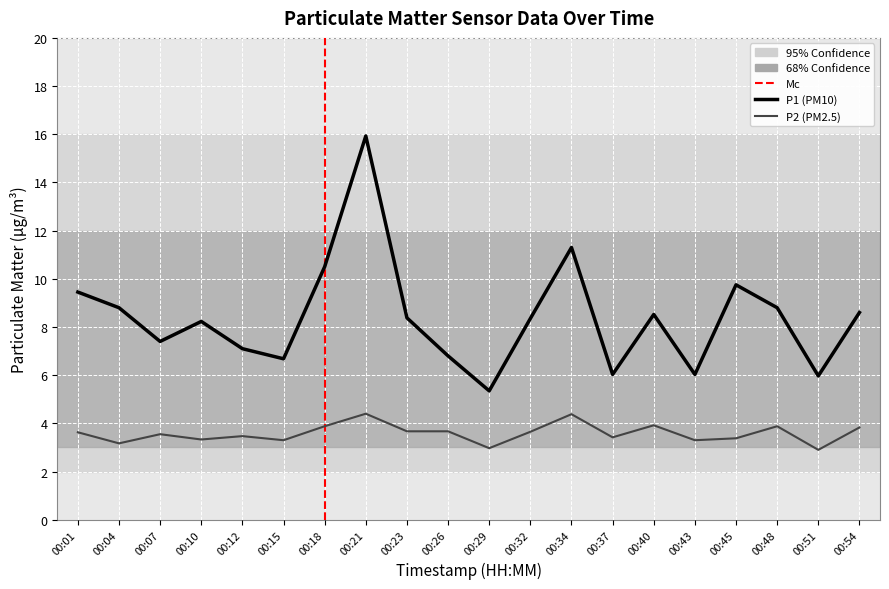

List the series in order of their overall mean, highest first.

P1, P2